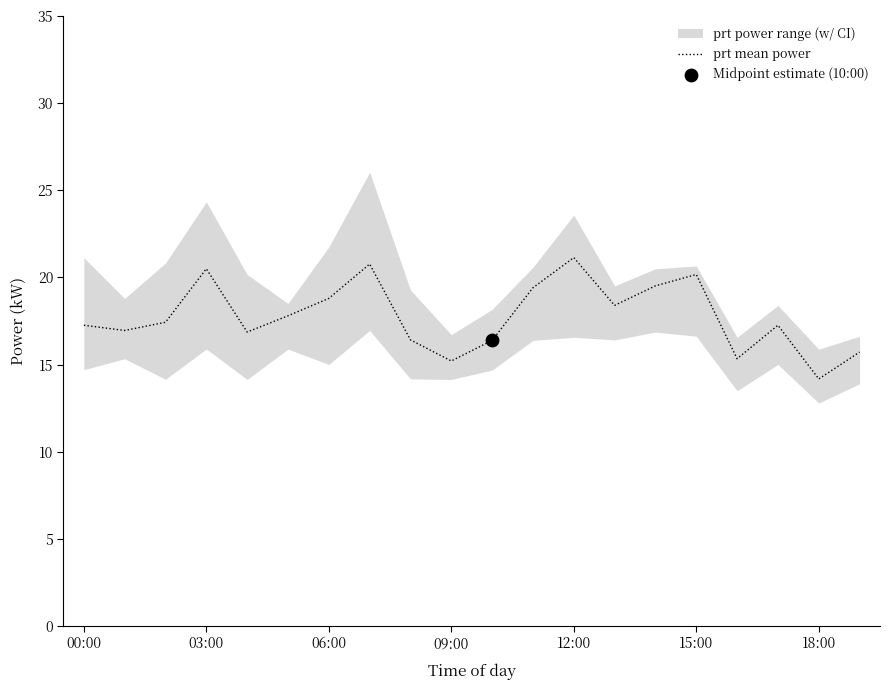

What is the highest value of the prt mean power series?

21.1